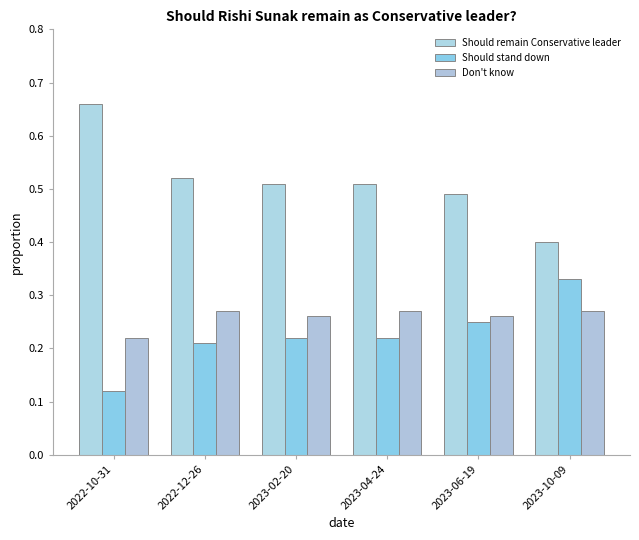

At how many categories does at least one series exceed 0?

6